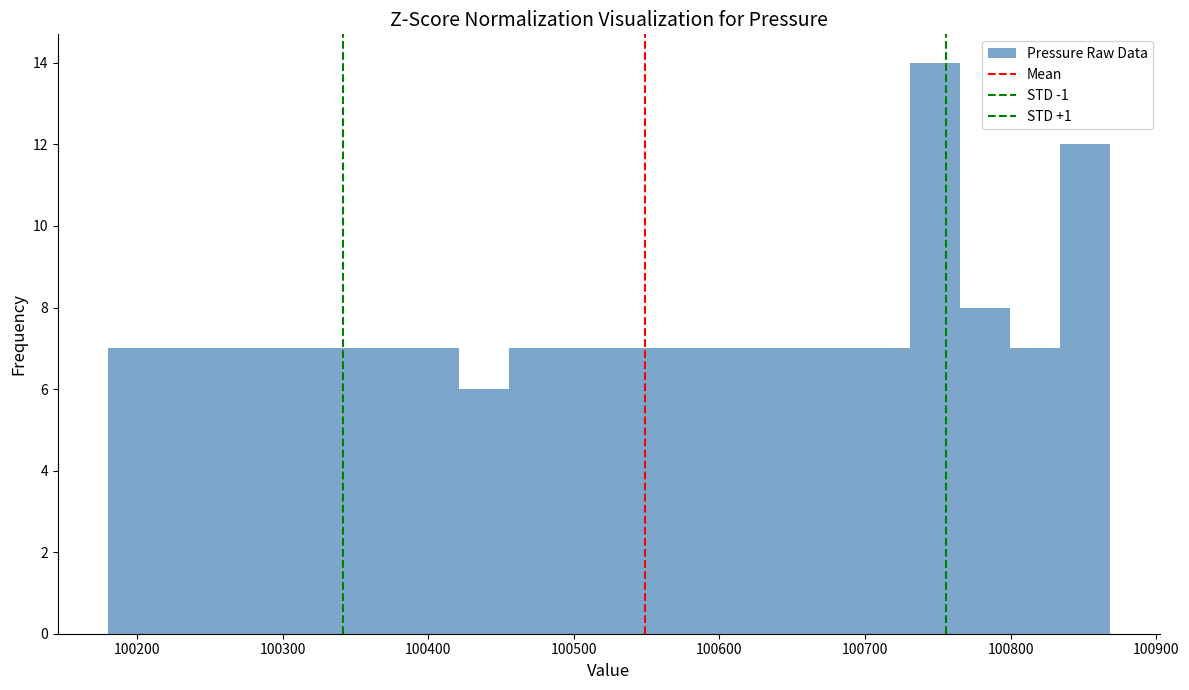

Read against the x-axis, roughly where is the centre of the tallest bar?

100750